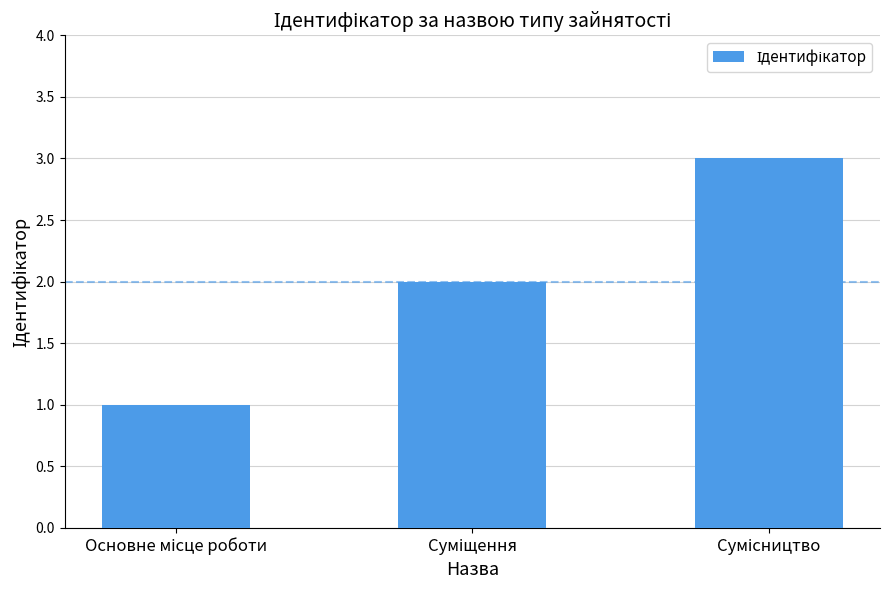

What is the smallest value displayed?

1